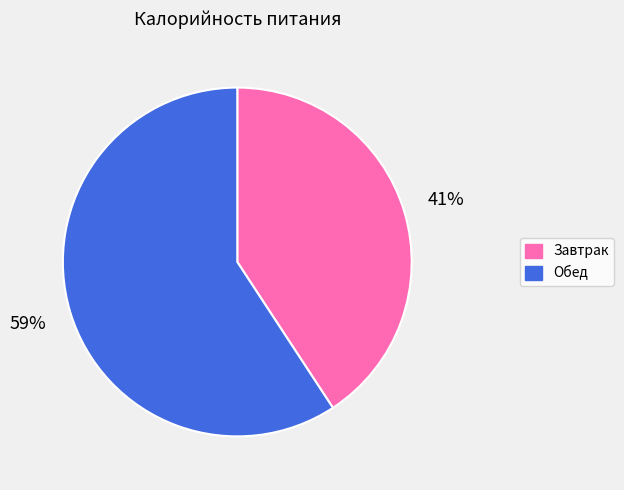

What is the ratio of the value at Завтрак to the value at Обед?

0.7